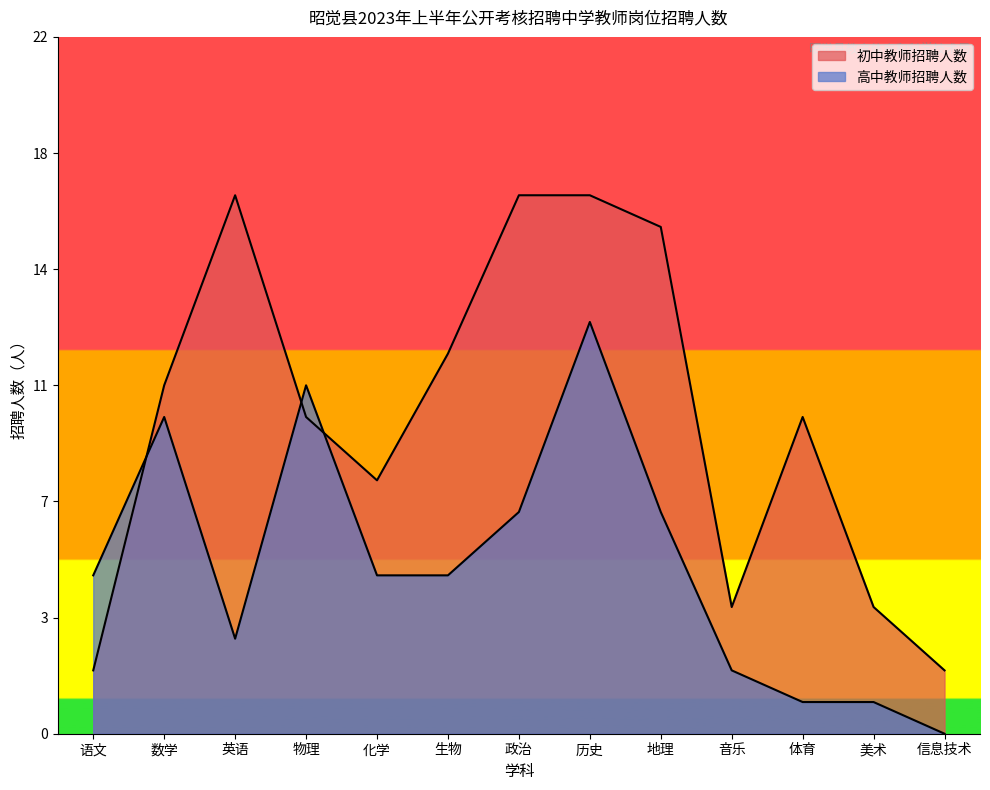

What is the change in value from 语文 to 音乐?

+2